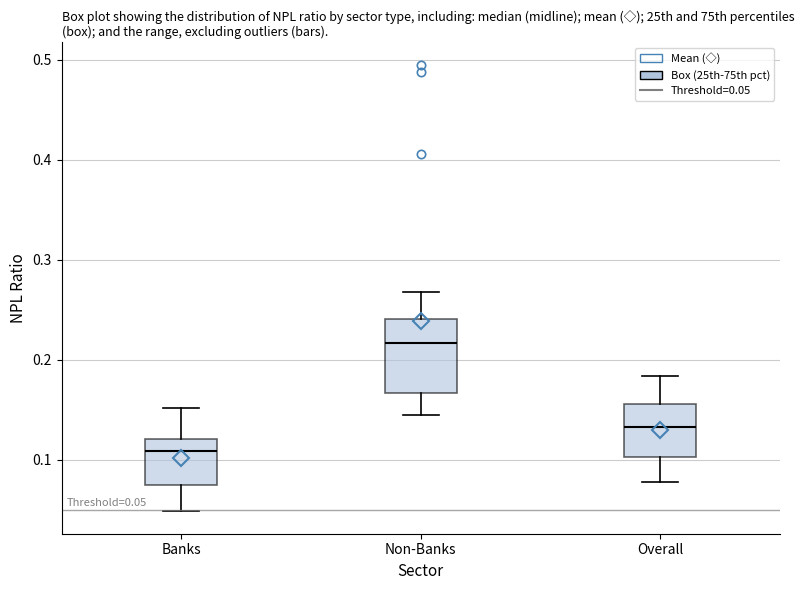

Comparing the boxes themselves (not the whiskers), which one is the tallest?

Non-Banks